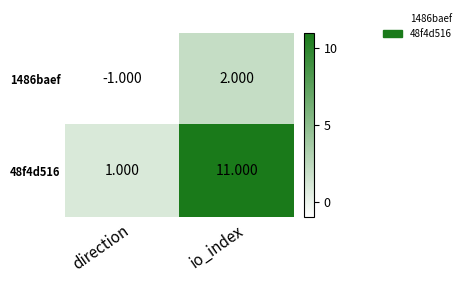

At which label does 48f4d516 reach its peak?

io_index